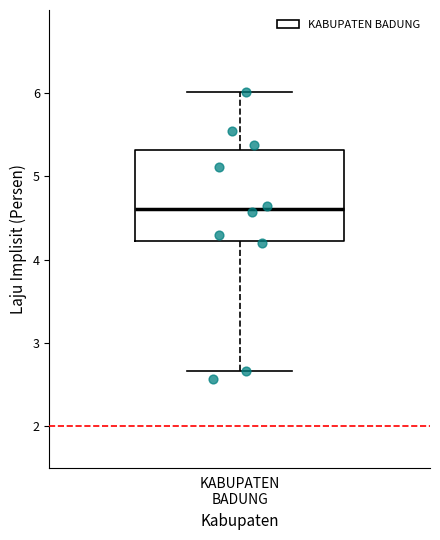

Where does the lower whisker of the box for KABUPATEN BADUNG end on the y-axis? The values are not printed on the chart, so give them approximately, as read against the axis.

2.7